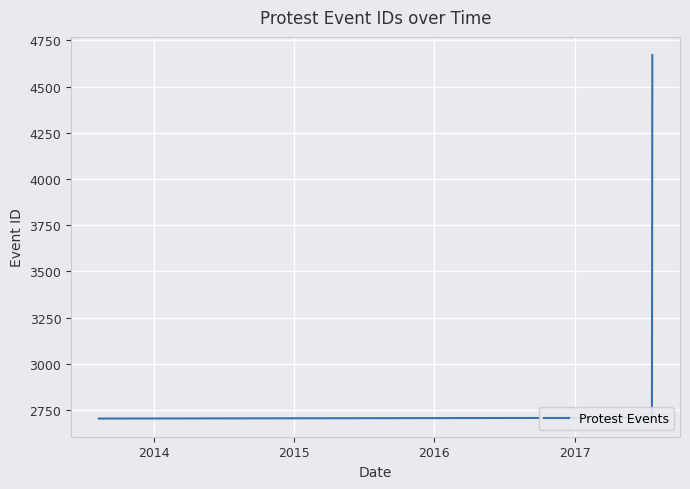

What is the minimum value shown in the chart?

2703